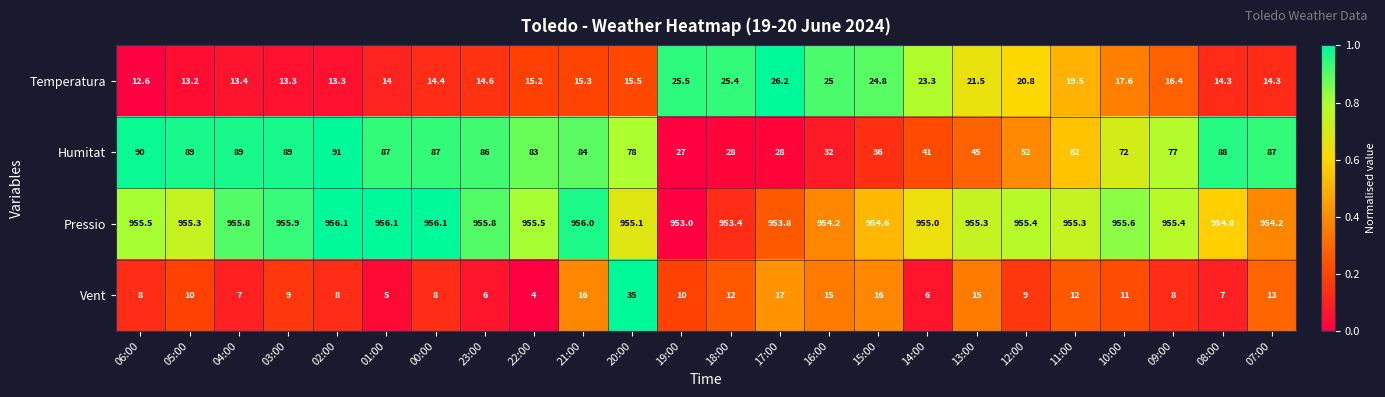

True or false: Humitat has a value of 89.0 at 05:00.

True